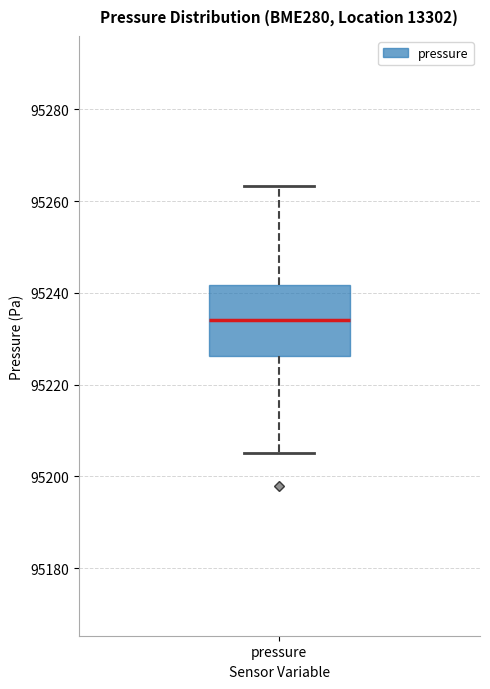

Where does the median line of the box for pressure sit on the y-axis? The values are not printed on the chart, so give them approximately, as read against the axis.

95234